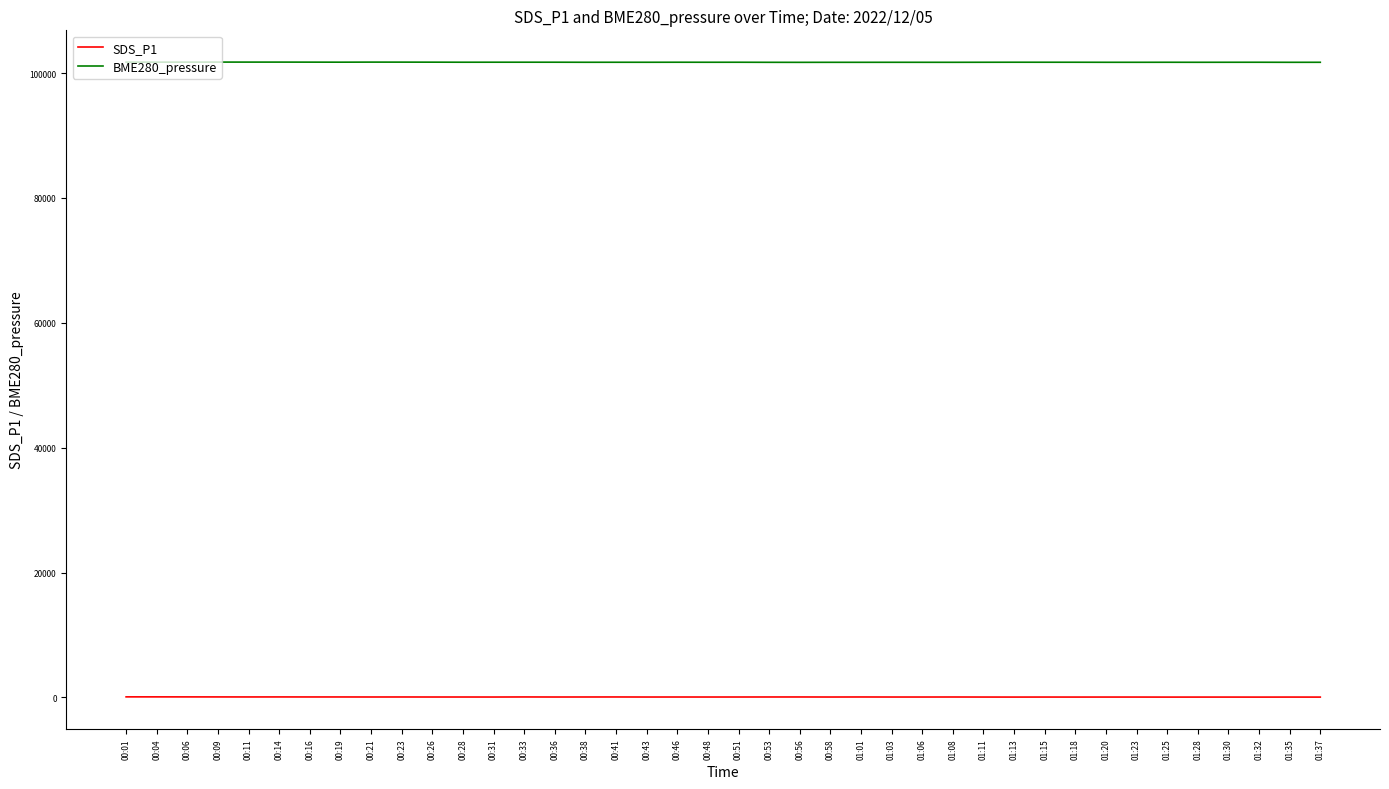

What is the difference between the SDS_P1 values at 00:58 and 01:06?

1.0